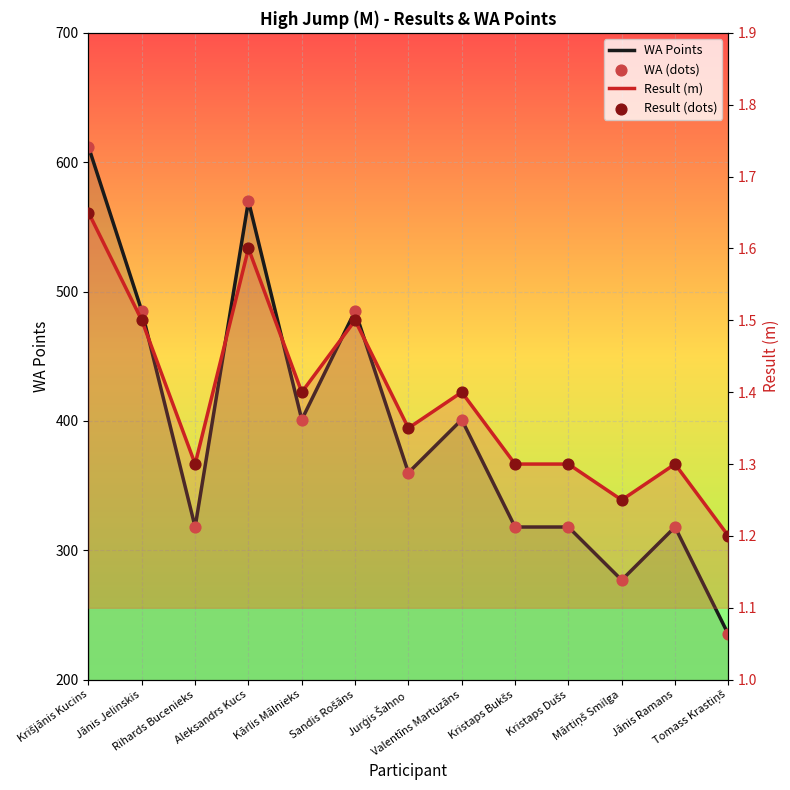

What are all the series names shown in the legend?

WA Points, WA (dots), Result (m), Result (dots)